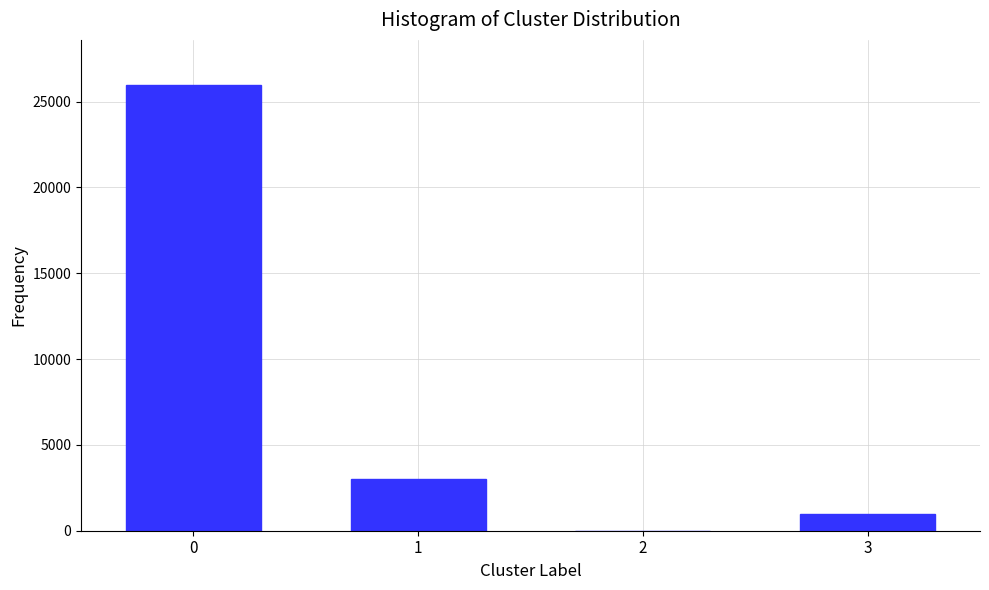

Reading right to left, extract all data points from this chart.

3=1000	2=0	1=3000	0=26000